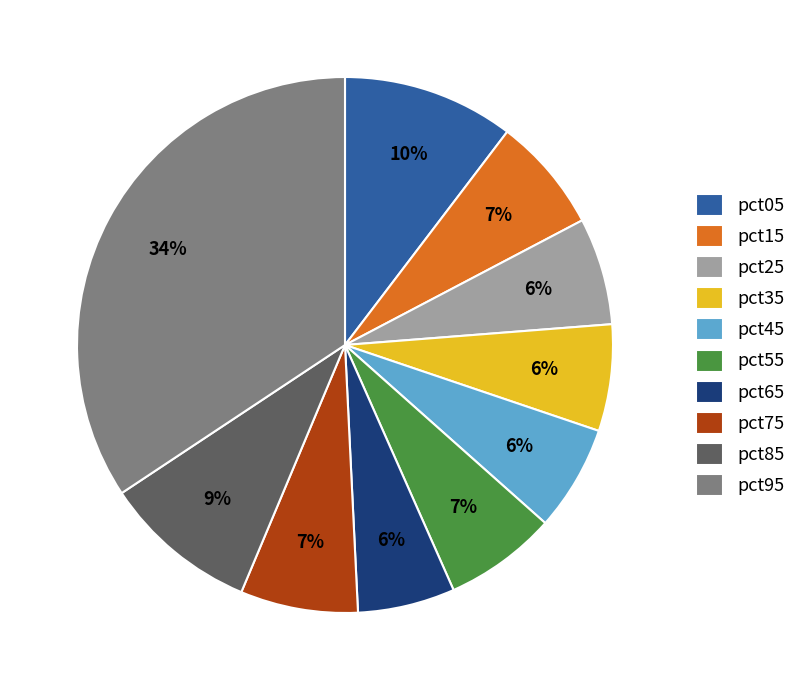

The pct35 slice represents 6% of the pie. True or false?

True